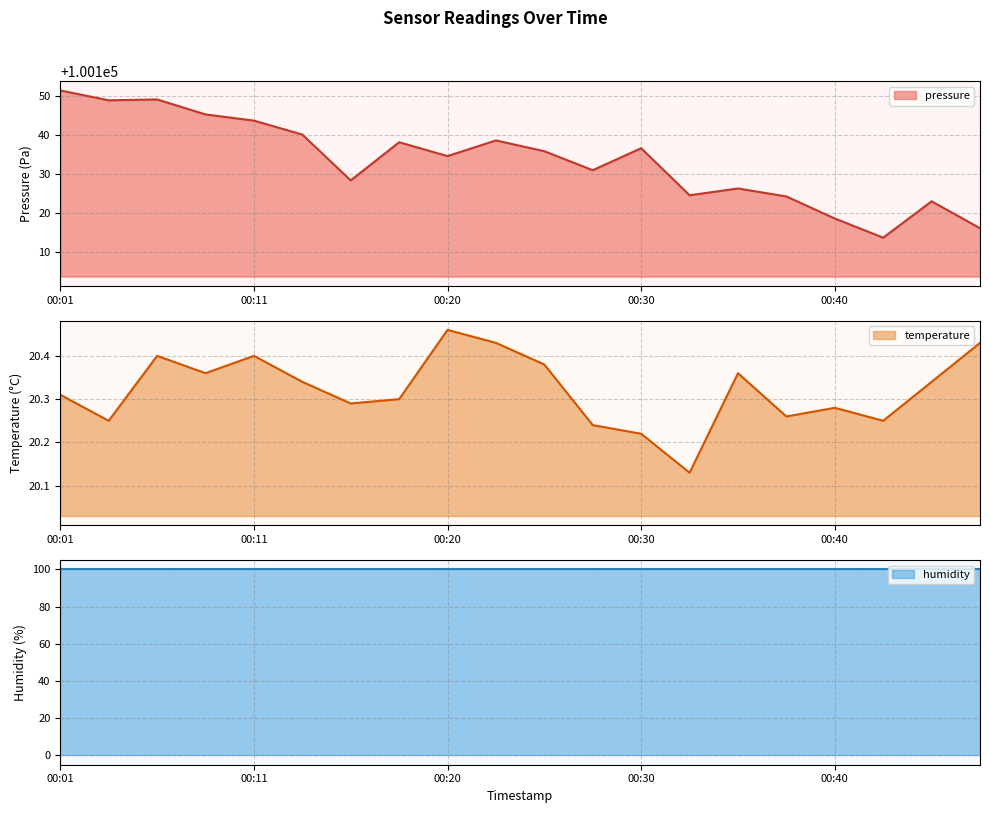

Which category has the highest value across all series?

00:01